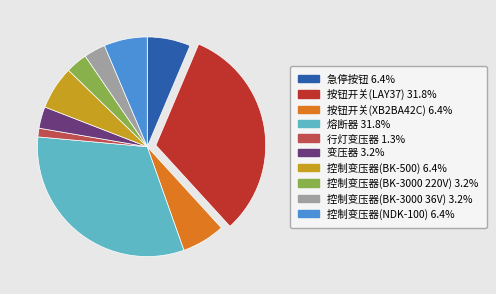

Count the number of slices in the pie.

10